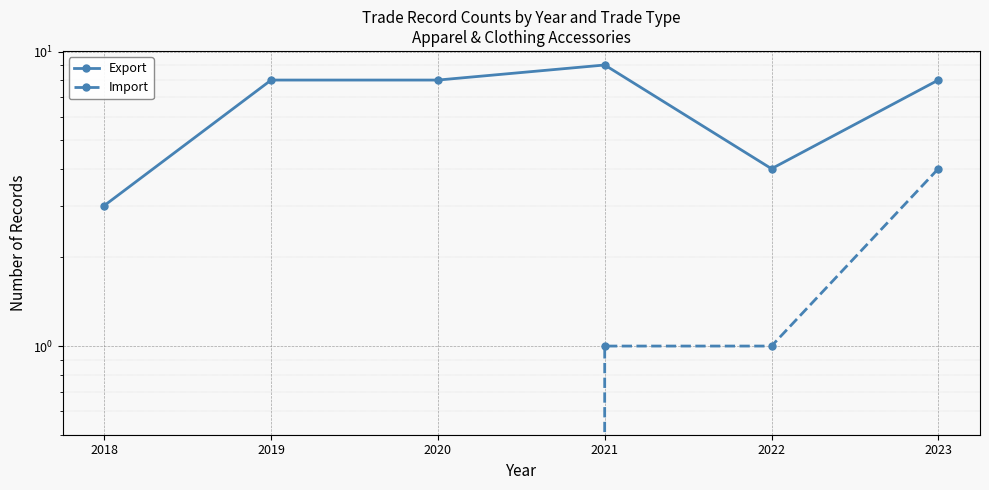

True or false: Import and Export intersect in this chart.

False